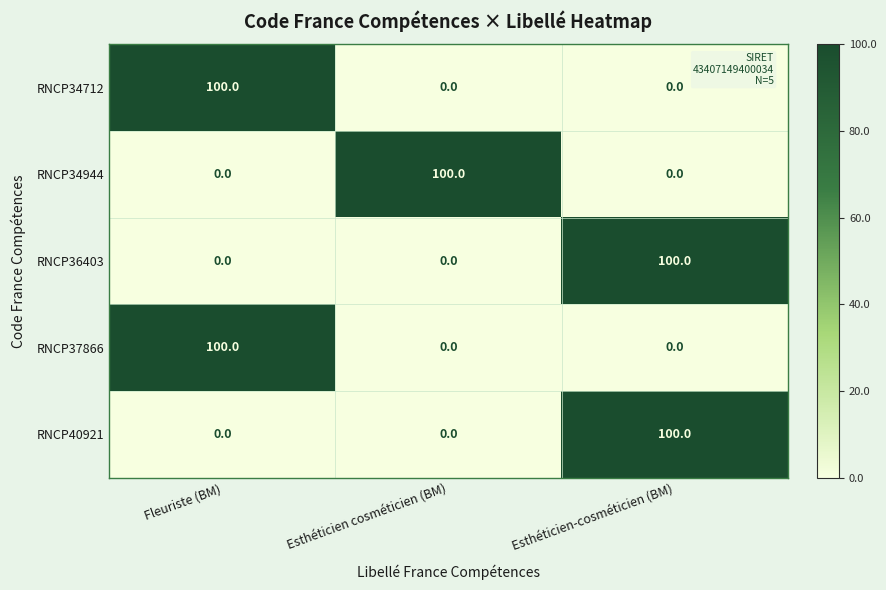

Reading left to right, transcribe all the data shown in this chart.

RNCP34712: 100	0	0
RNCP34944: 0	100	0
RNCP36403: 0	0	100
RNCP37866: 100	0	0
RNCP40921: 0	0	100